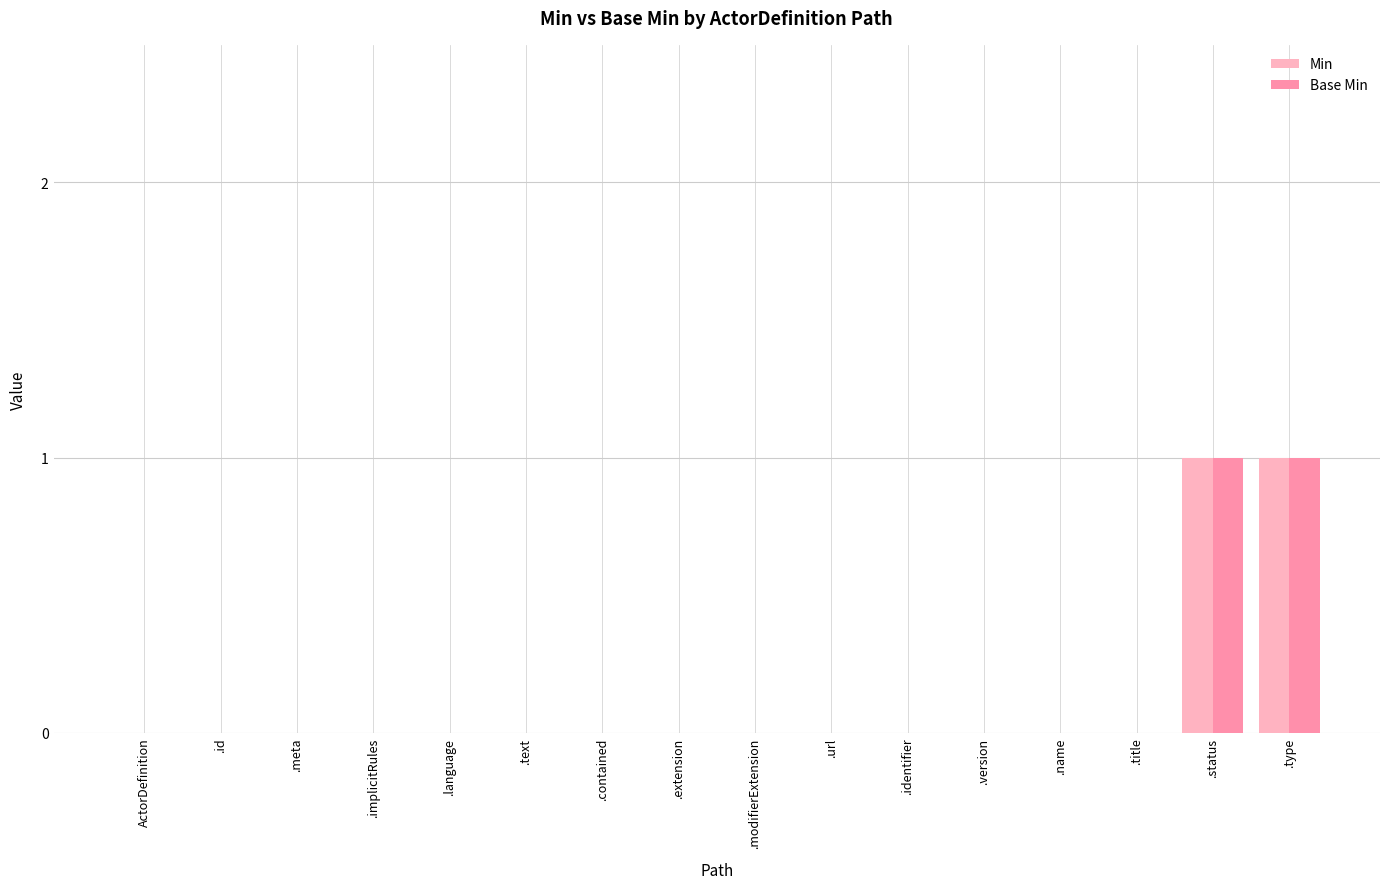

Reading left to right, transcribe all the data shown in this chart.

Min: 0	0	0	0	0	0	0	0	0	0	0	0	0	0	1	1
Base Min: 0	0	0	0	0	0	0	0	0	0	0	0	0	0	1	1